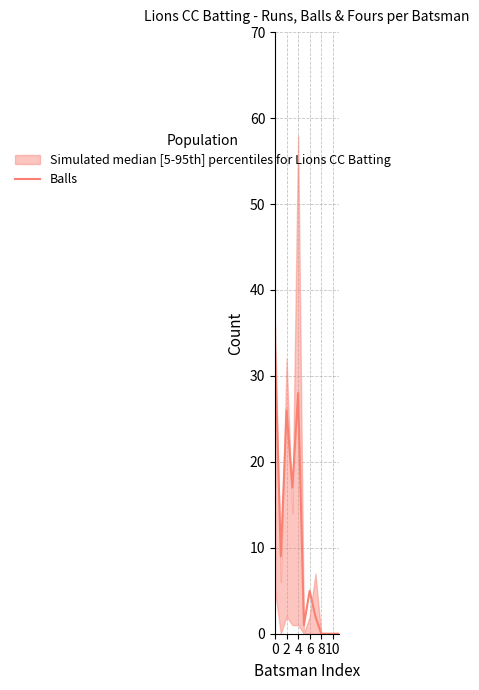

How many points are higher than both their immediate neighbors (excluding endpoints)?

3